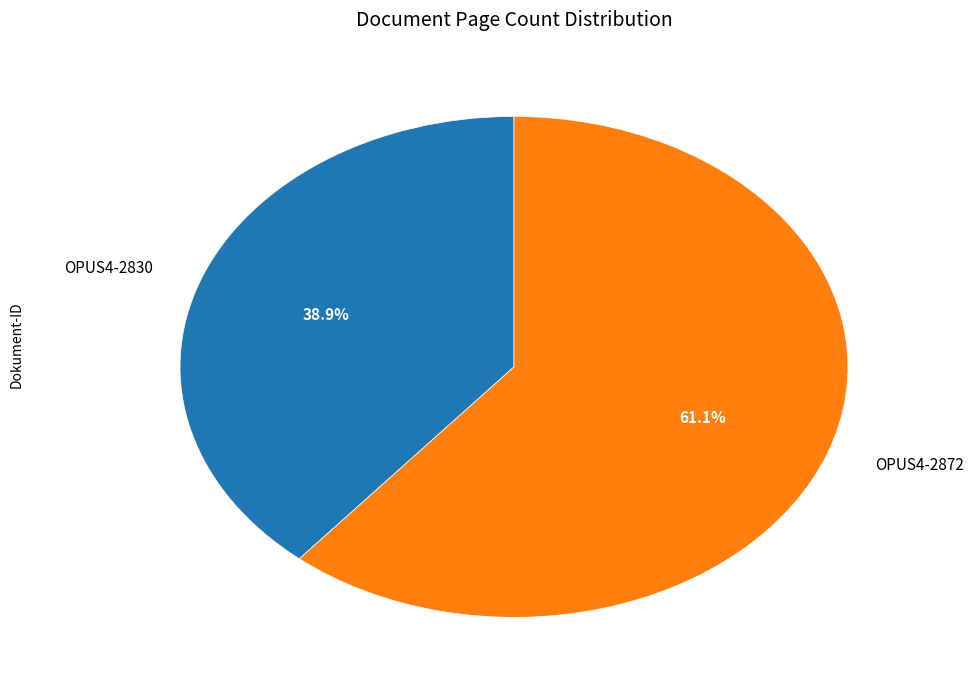

The OPUS4-2872 slice represents 61% of the pie. True or false?

True